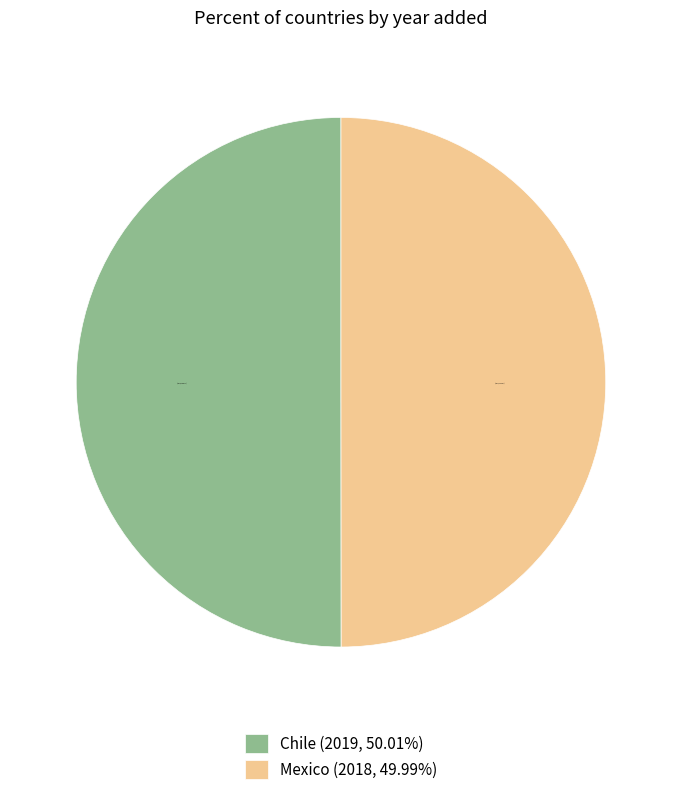

True or false: Chile accounts for 42% of the total.

False